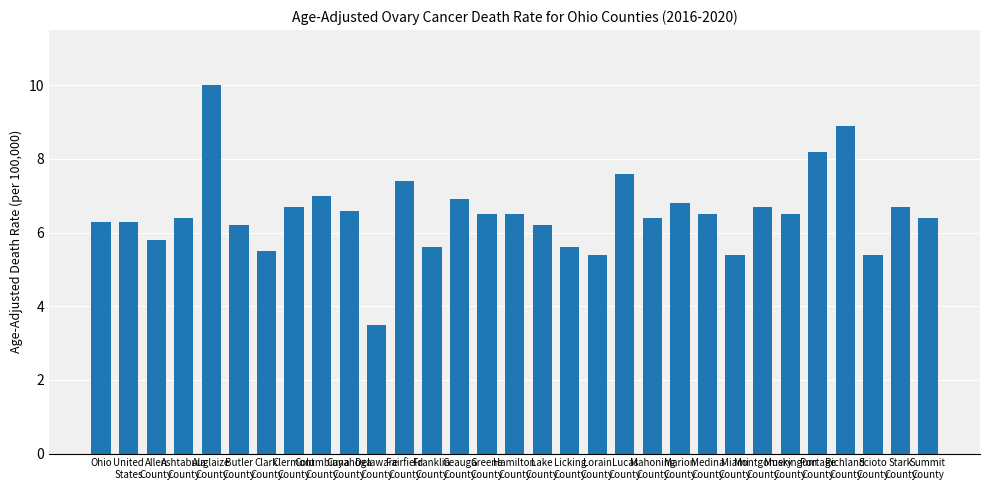

Which label corresponds to the largest value in the chart?

Auglaize
County